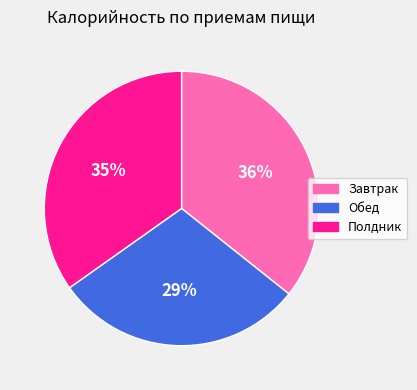

Does Завтрак represent more than half of the total?

No